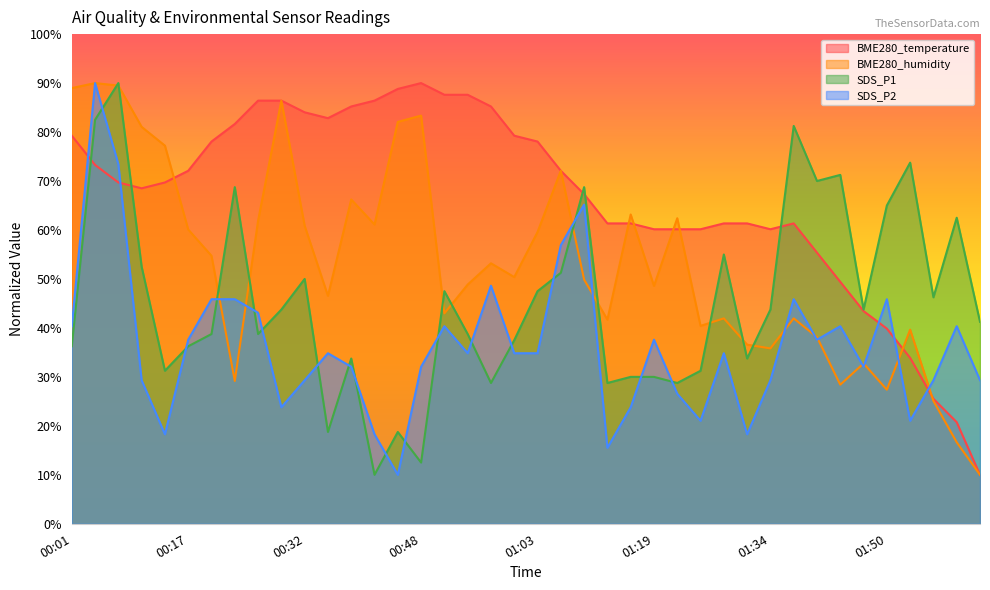

At which category is the sum across all series the highest?

00:04